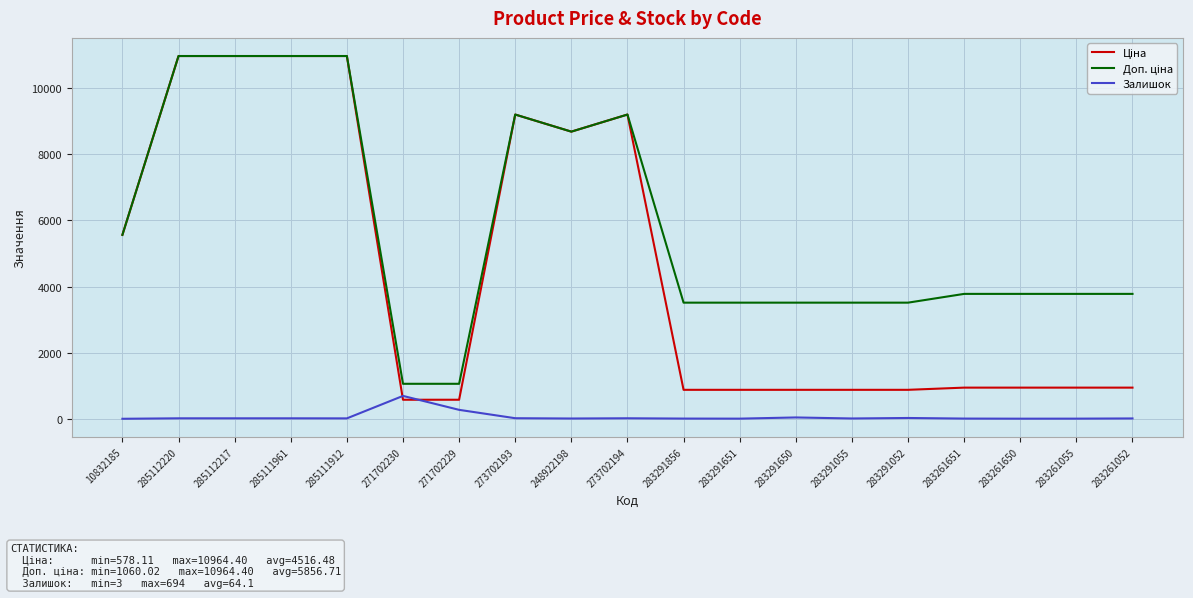

What is the highest value of the Залишок series?

694.0